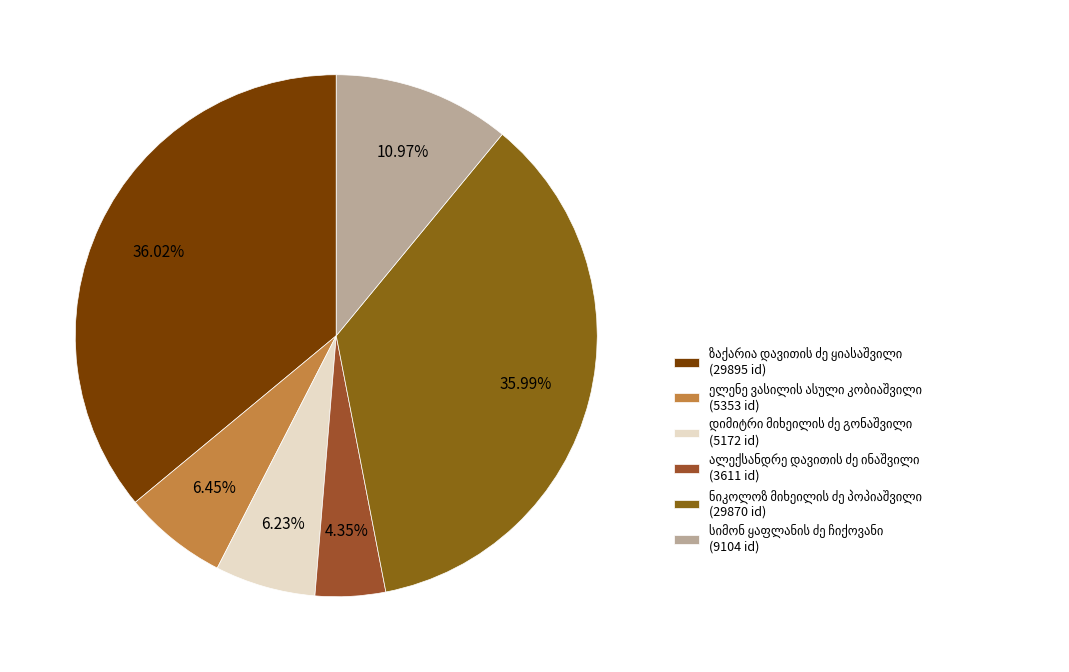

Which slice is the smallest?

ალექსანდრე დავითის ძე ინაშვილი